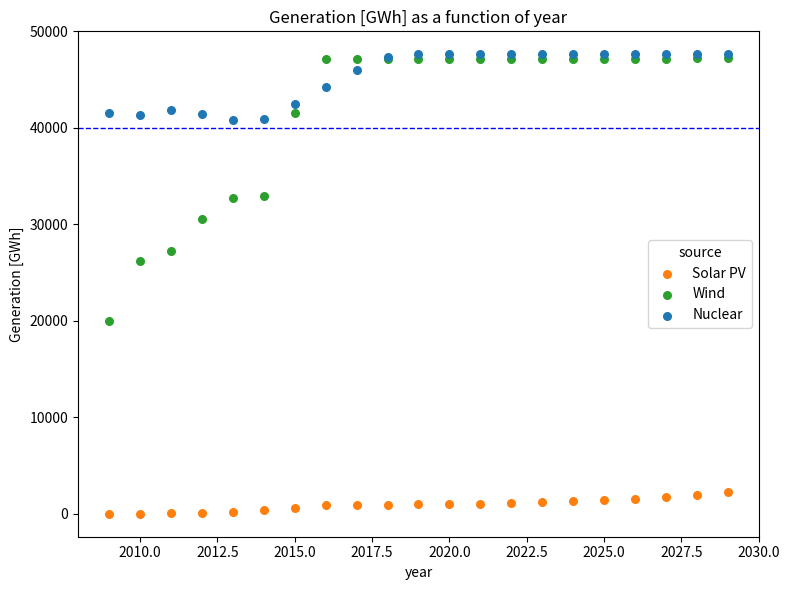

What are all the series names shown in the legend?

Solar PV, Wind, Nuclear